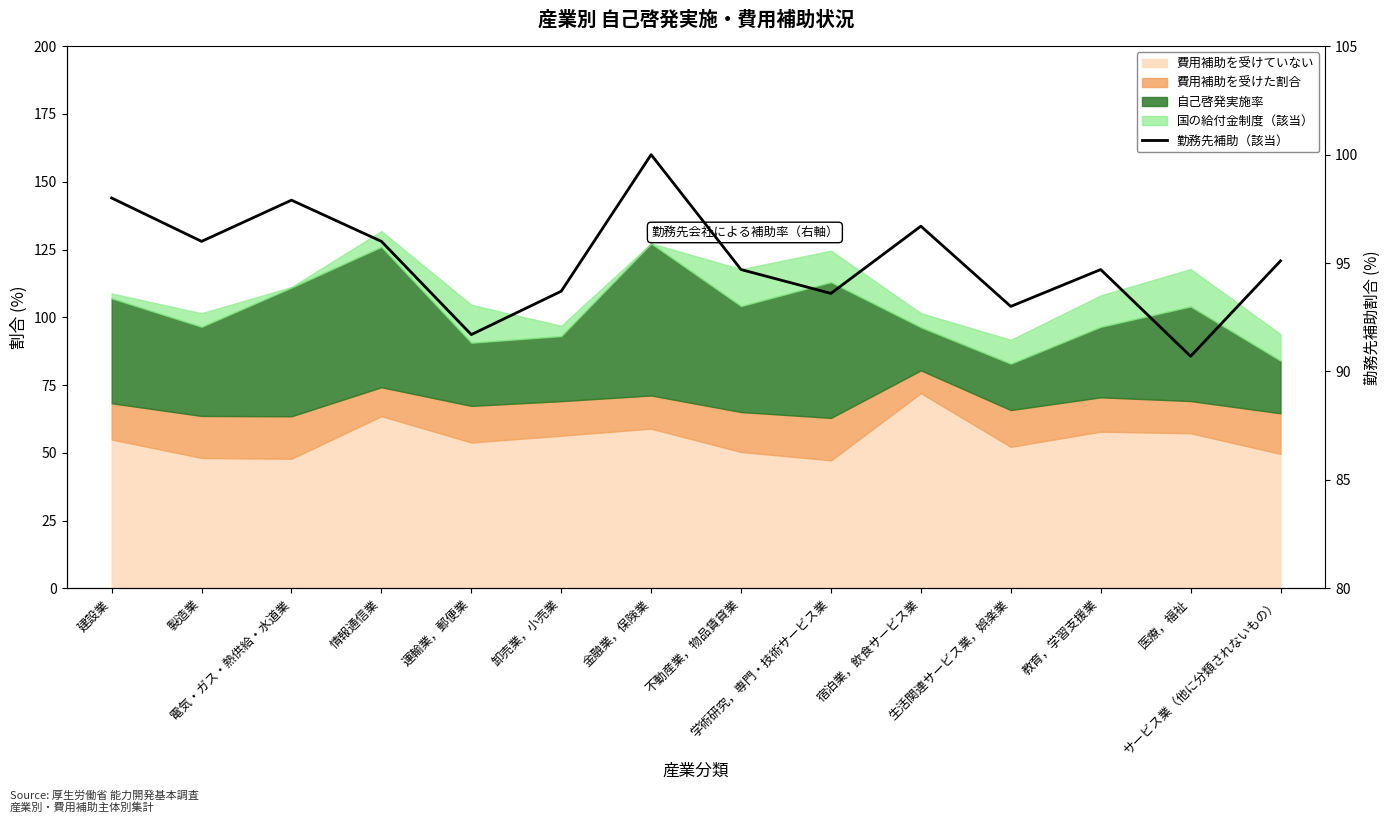

How many categories are shown in the chart?

14